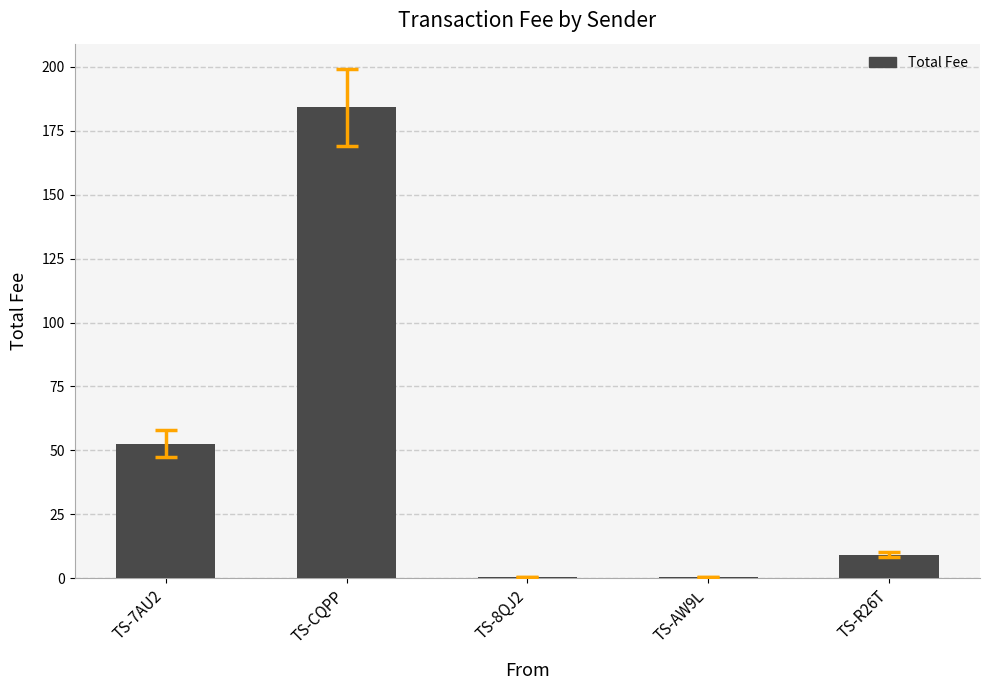

Which category has the highest value across all series?

TS-CQPP